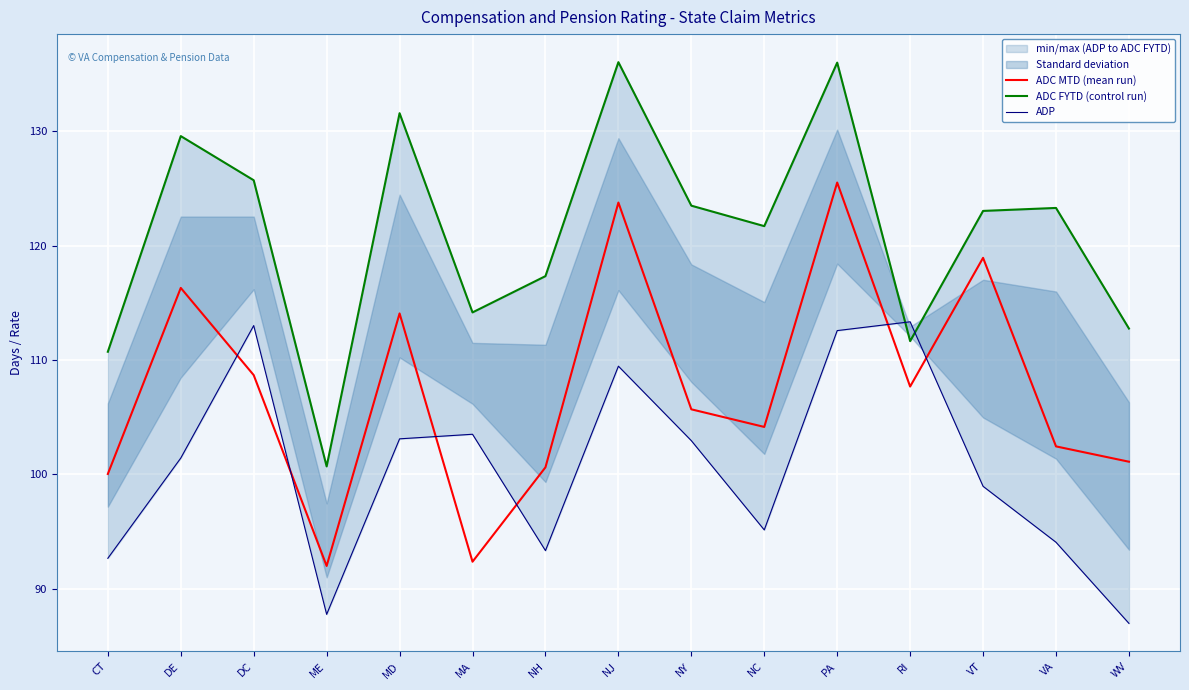

What is the sum of all ADC FYTD (control run) values?

1817.7